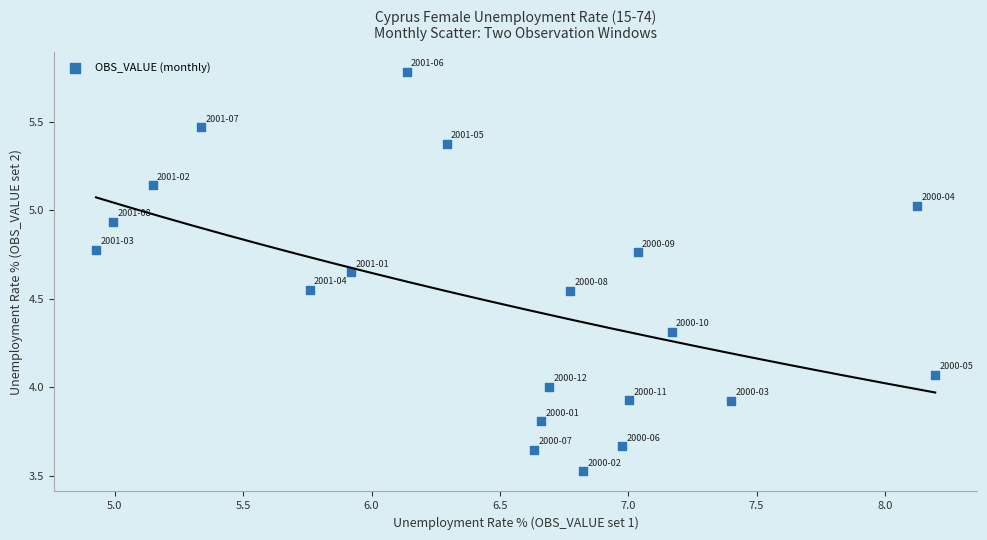

What is the range of Y values (max minus min)?

2.3